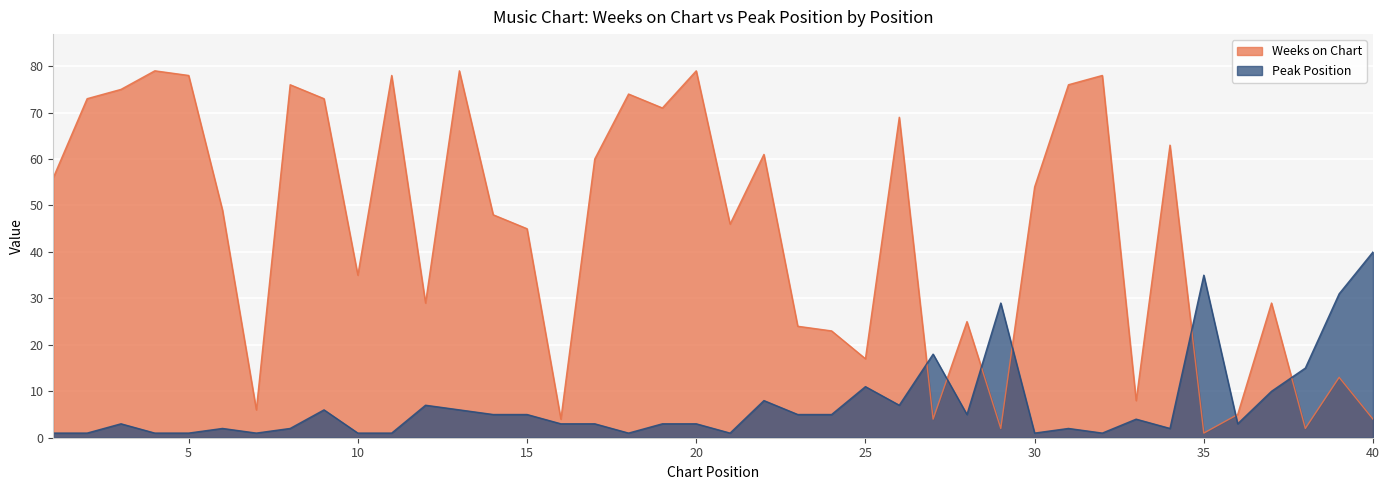

How many interior local valleys does the Weeks on Chart series have?

12